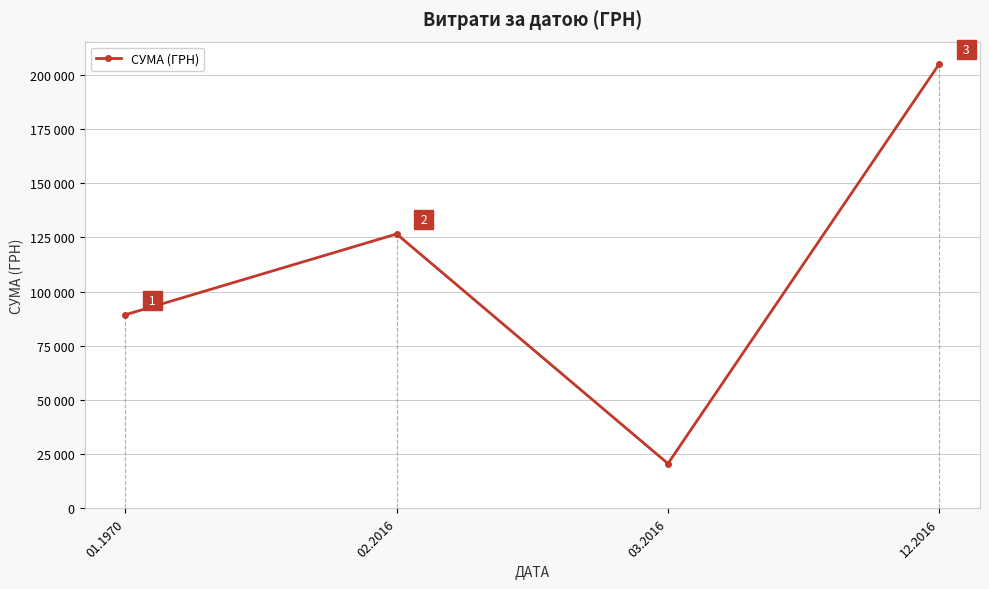

Rank the categories by value from highest to lowest.

12.2016, 02.2016, 01.1970, 03.2016